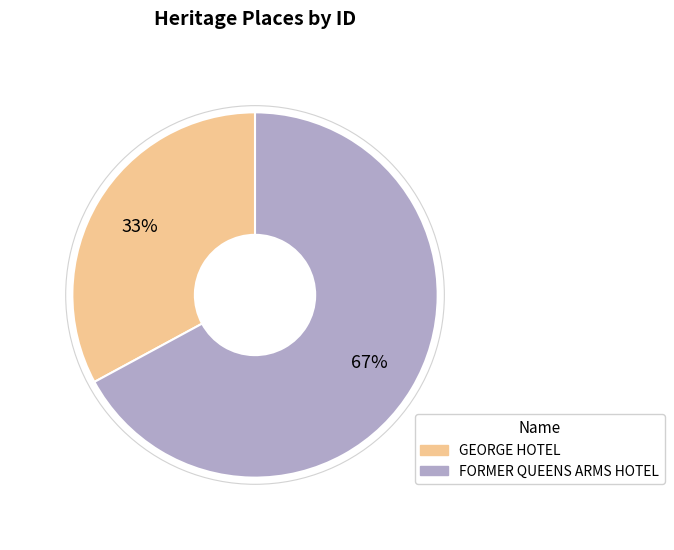

To the nearest percent, what is the combined percentage of FORMER QUEENS ARMS HOTEL and GEORGE HOTEL?

100%